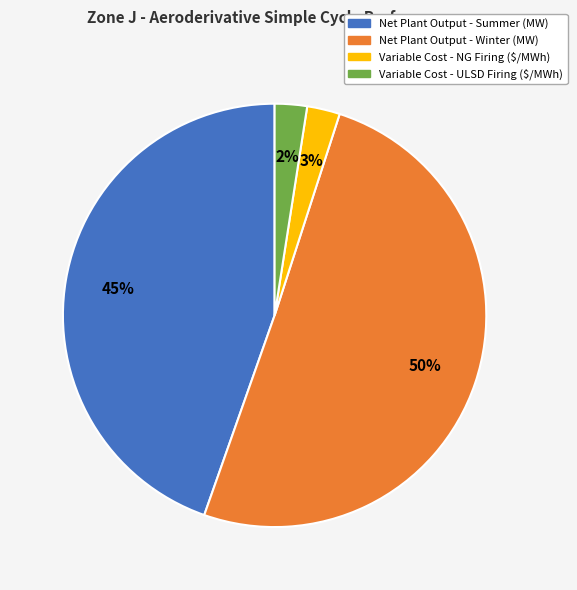

To the nearest percent, what is the combined percentage of Variable Cost - NG Firing ($/MWh) and Net Plant Output - Winter (MW)?

53%